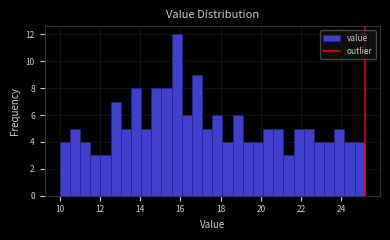

Around what value on the x-axis is the tallest bar? Give the approximate position of its centre, as read against the axis.

15.8